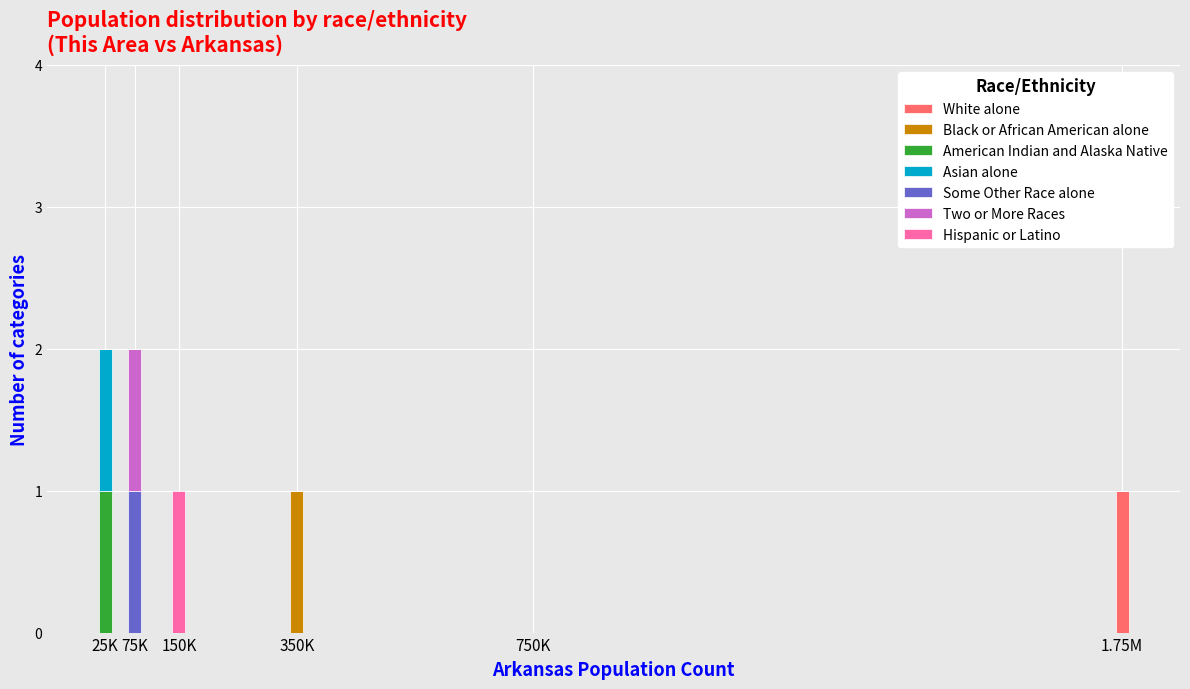

The value of White alone at 25K is 0. True or false?

True